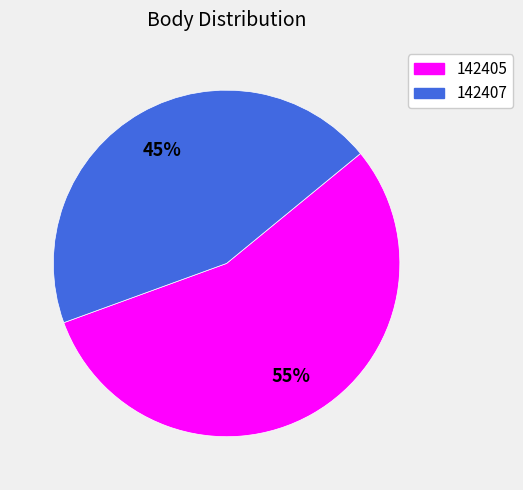

Is it true that 142407 is 52% of the pie?

False